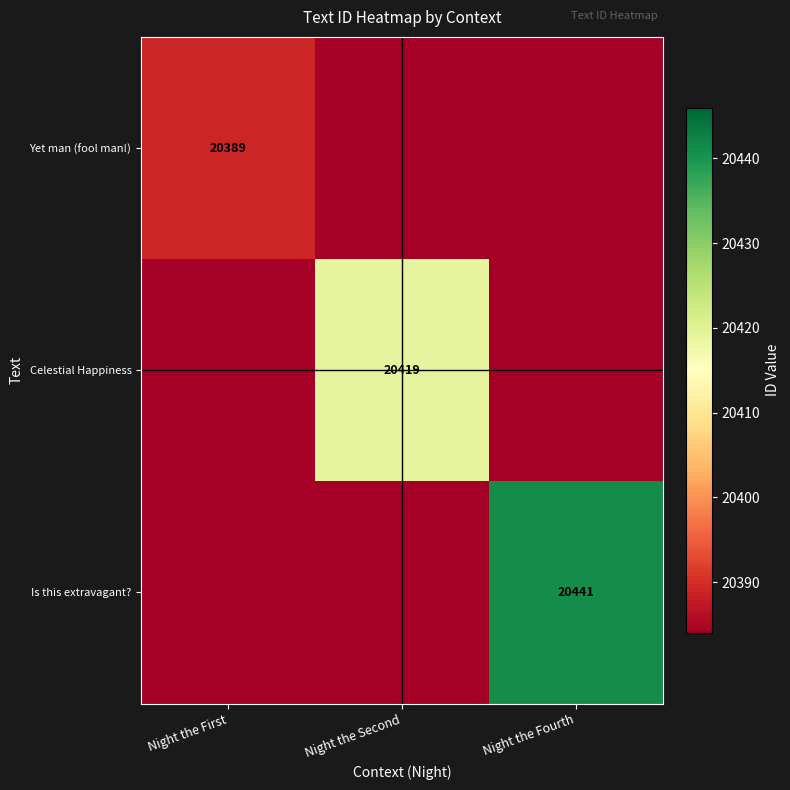

The value of Yet man (fool man!) at Night the First is 32675. True or false?

False